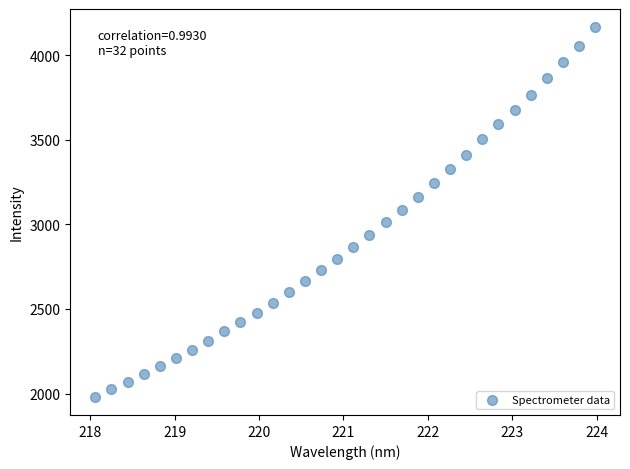

What is the range of X values (max minus min)?

5.9